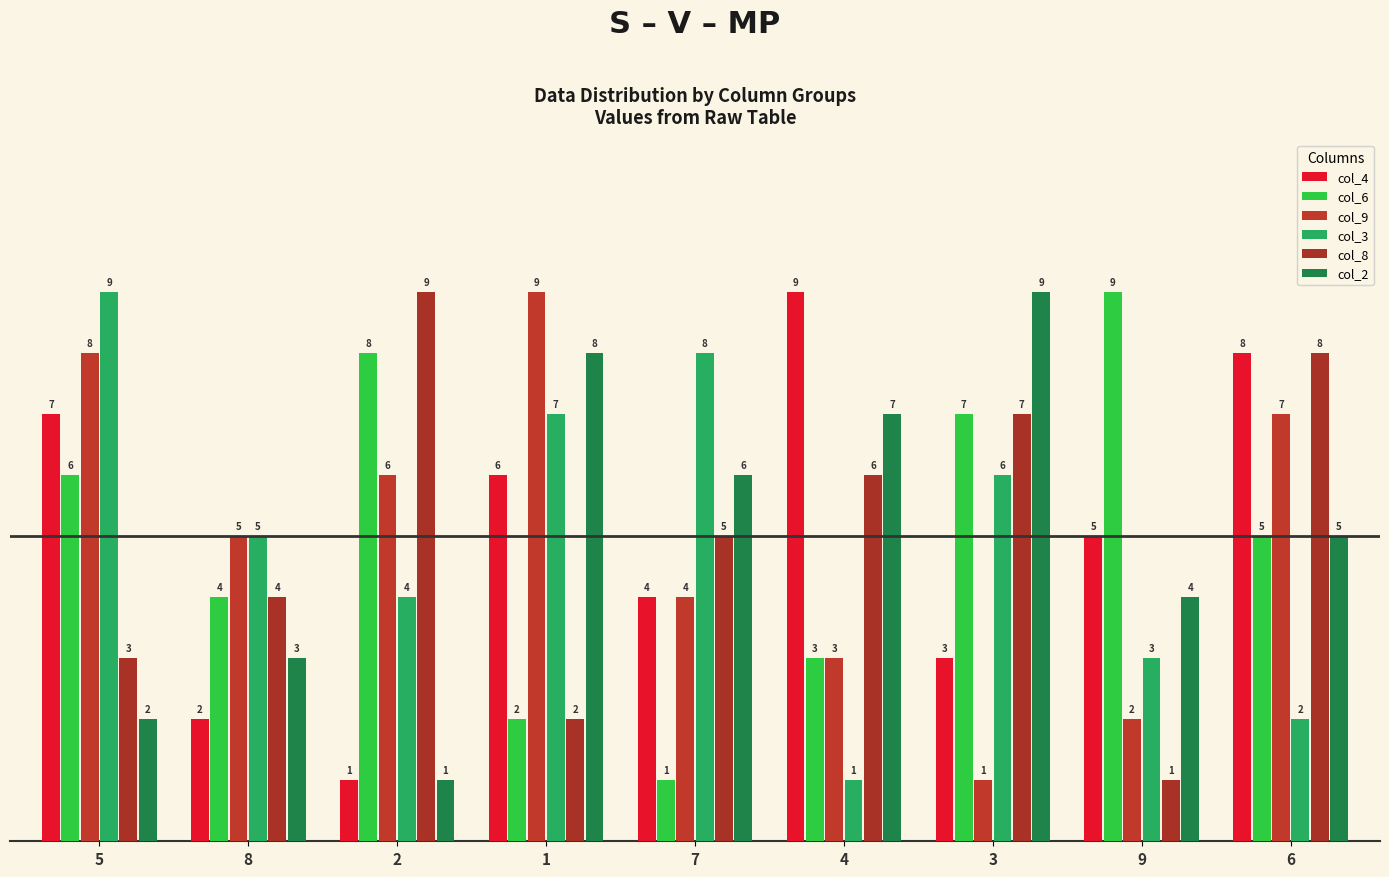

Reading left to right, what are all the values shown in this chart?

col_4: 5=7	8=2	2=1	1=6	7=4	4=9	3=3	9=5	6=8
col_6: 5=6	8=4	2=8	1=2	7=1	4=3	3=7	9=9	6=5
col_9: 5=8	8=5	2=6	1=9	7=4	4=3	3=1	9=2	6=7
col_3: 5=9	8=5	2=4	1=7	7=8	4=1	3=6	9=3	6=2
col_8: 5=3	8=4	2=9	1=2	7=5	4=6	3=7	9=1	6=8
col_2: 5=2	8=3	2=1	1=8	7=6	4=7	3=9	9=4	6=5